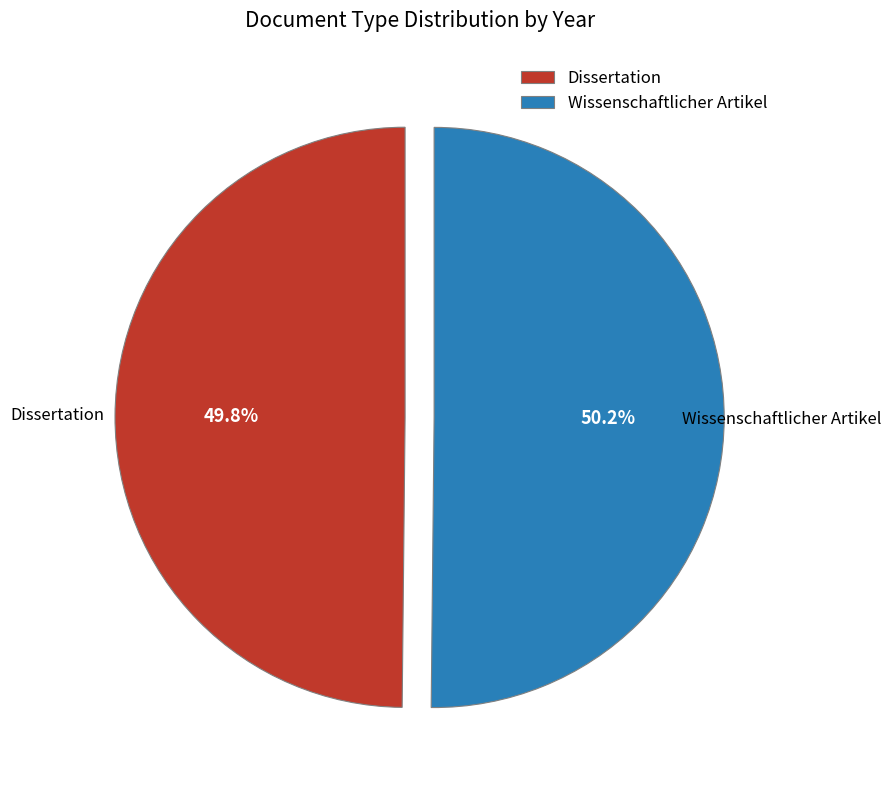

Approximately how many times larger is the value at Wissenschaftlicher Artikel compared to Dissertation?

1.0